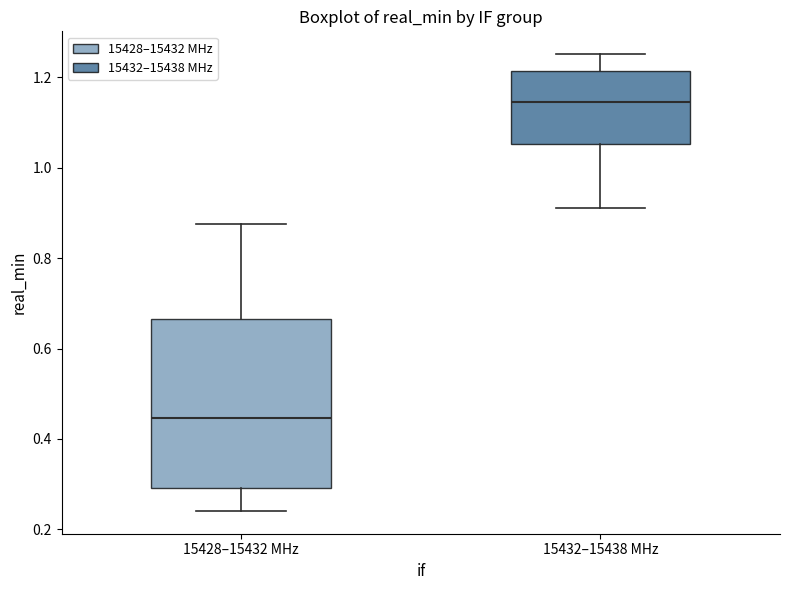

Reading left to right, read every box against the y-axis: the position of its median line, the range the box covers, and the ends of its whiskers. The values are not printed on the chart, so give them approximately, as read against the axis.

15428–15432 MHz: median 0.44, box 0.30 to 0.66, whiskers 0.24 to 0.88
15432–15438 MHz: median 1.14, box 1.06 to 1.22, whiskers 0.92 to 1.26